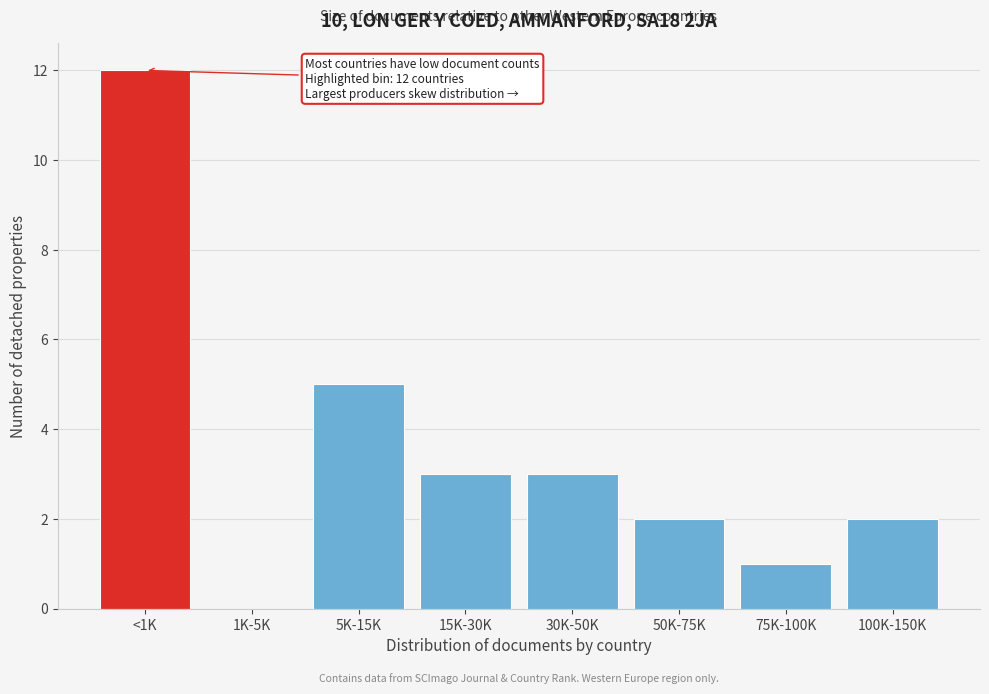

Reading left to right, list all the values displayed in this chart.

<1K=12	1K-5K=0	5K-15K=5	15K-30K=3	30K-50K=3	50K-75K=2	75K-100K=1	100K-150K=2